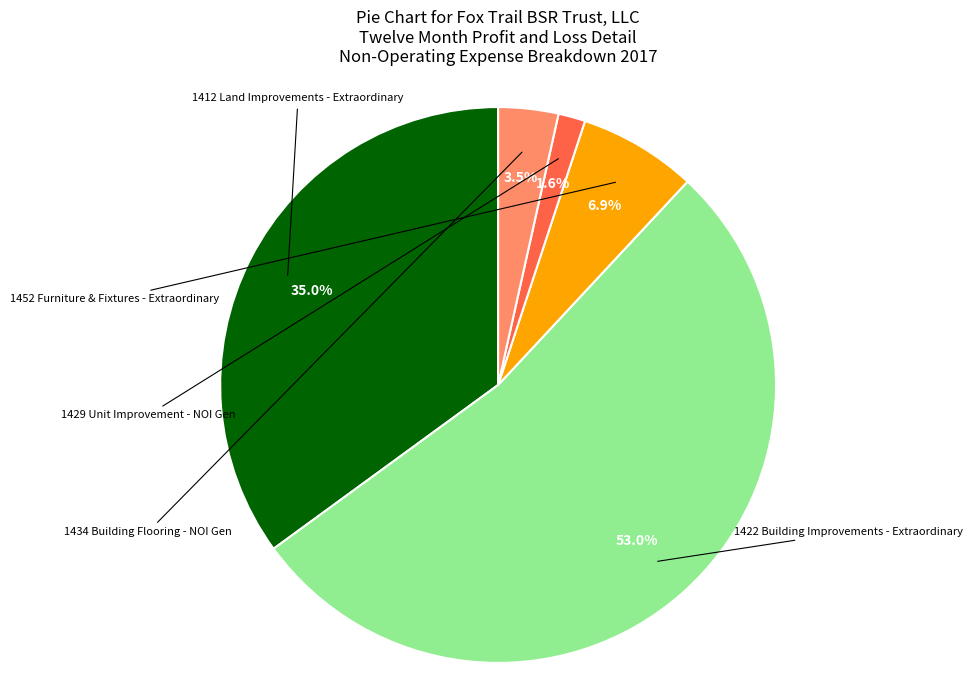

How many slices are in this pie chart?

5